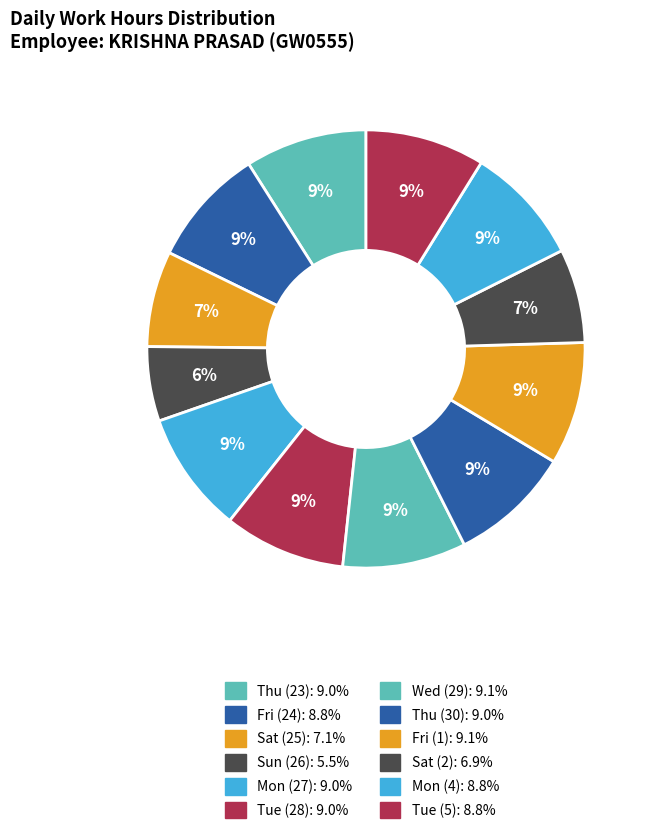

Is there any slice that represents more than half of the pie?

No